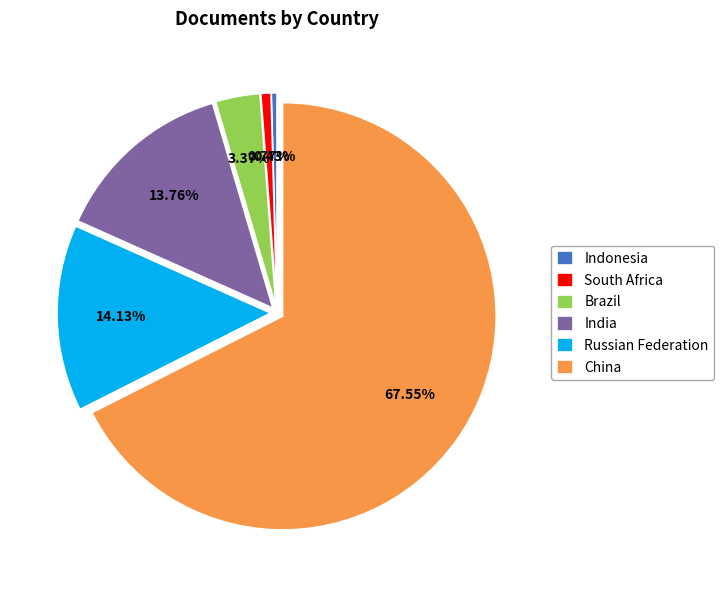

To the nearest percent, what portion does India represent?

14%